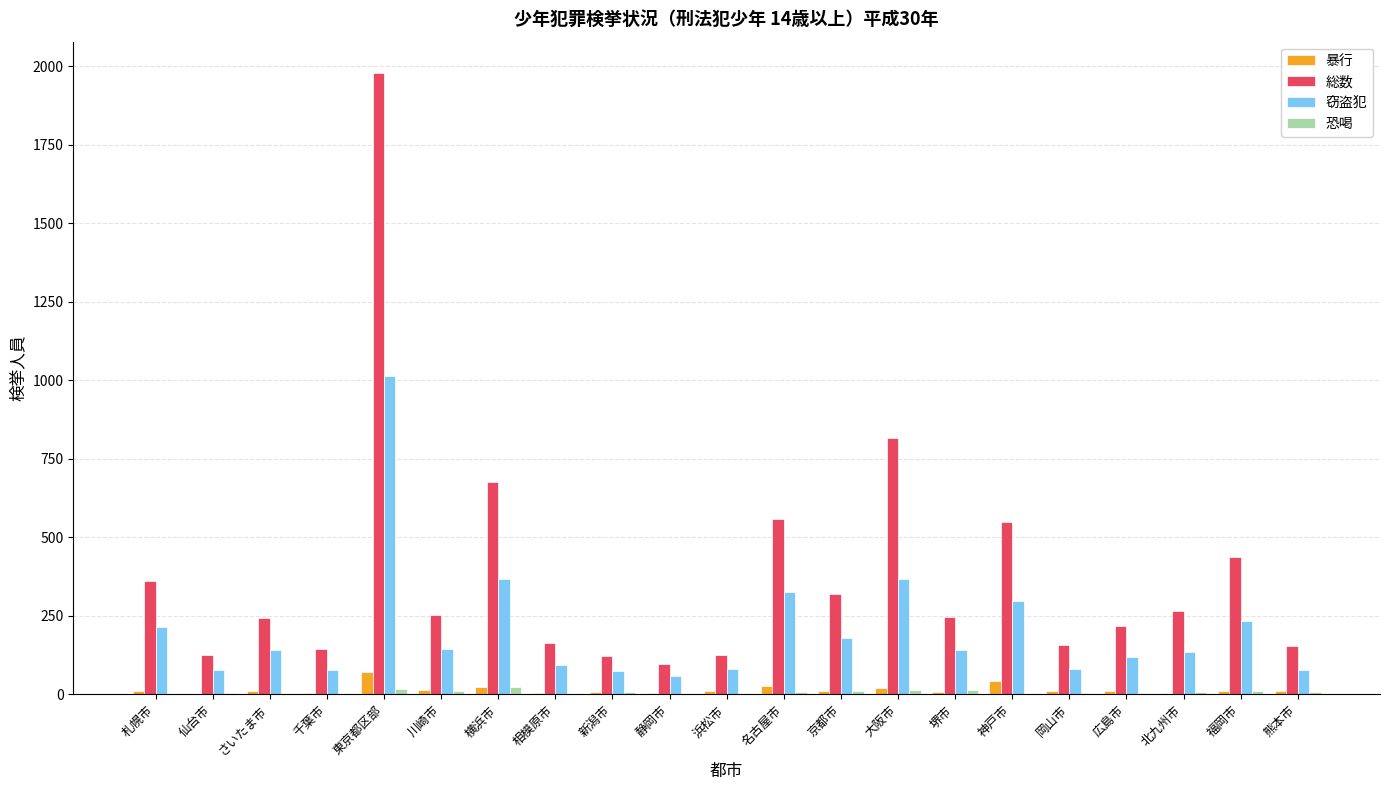

Is it true that 窃盗犯 equals 140 at 堺市?

True